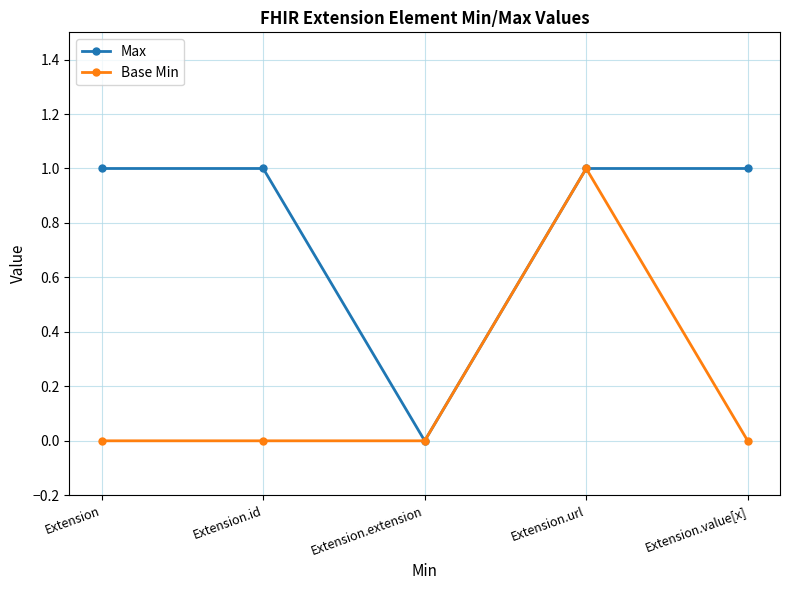

What is the total value across all series at Extension.id?

1